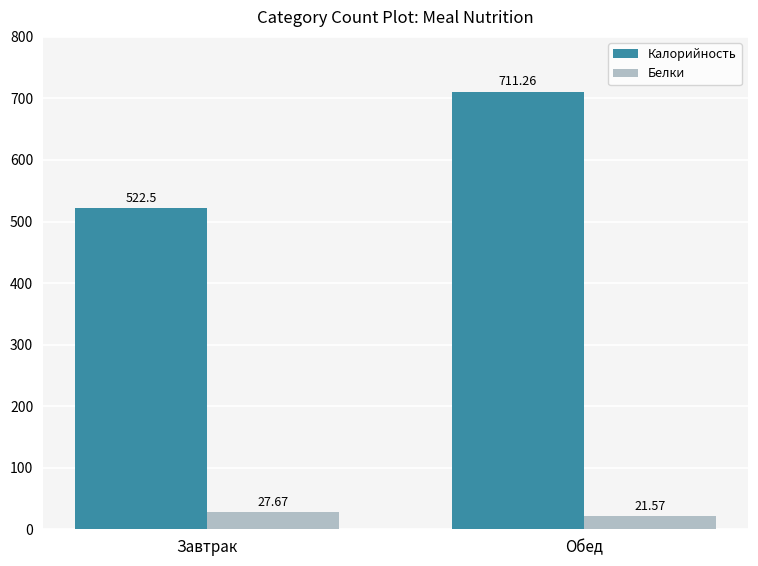

Which category has the highest value in the Калорийность series?

Обед